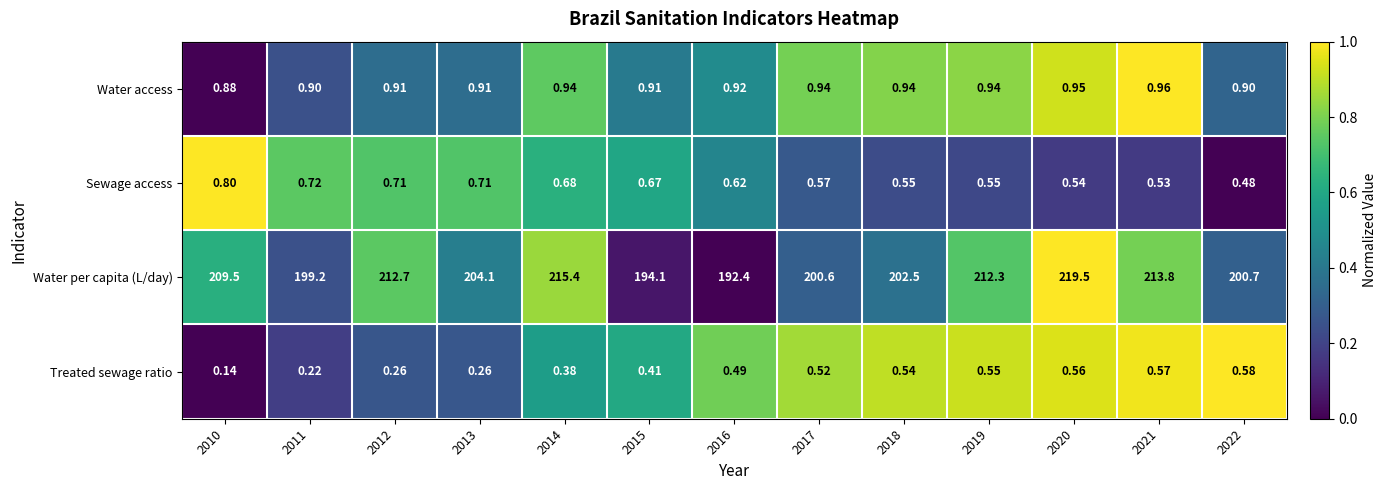

Which series has the largest range (max minus min)?

Water per capita (L/day)